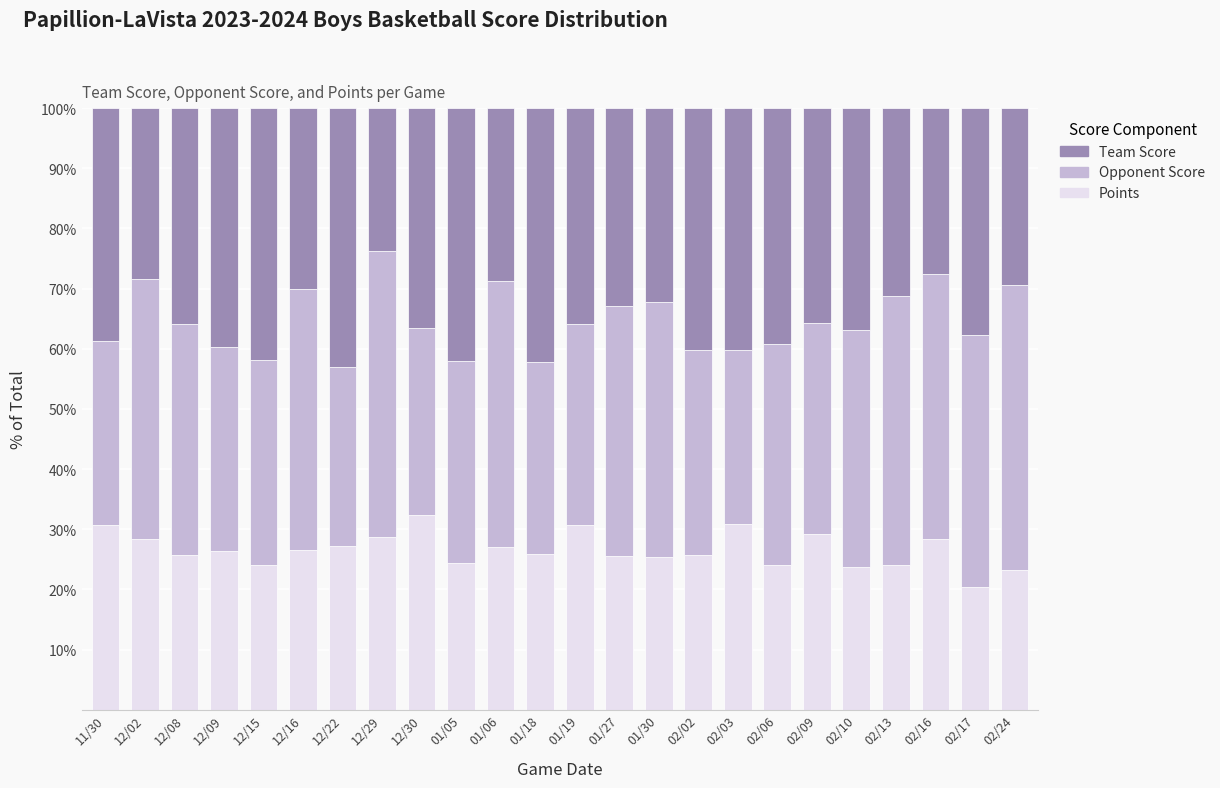

Is it true that Points equals 28.4 at 12/02?

True